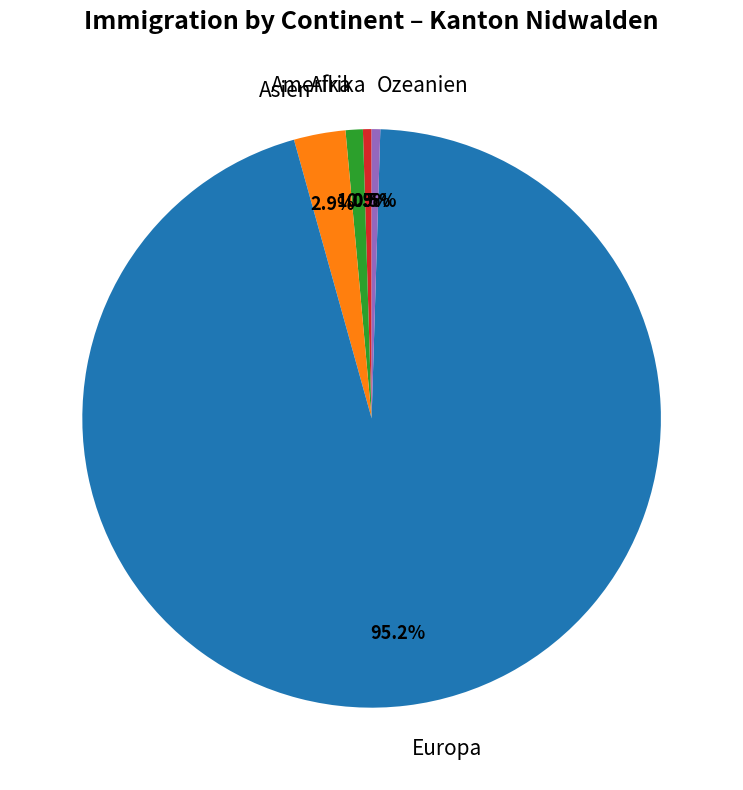

What portion of the pie excludes Amerika?

99.0%